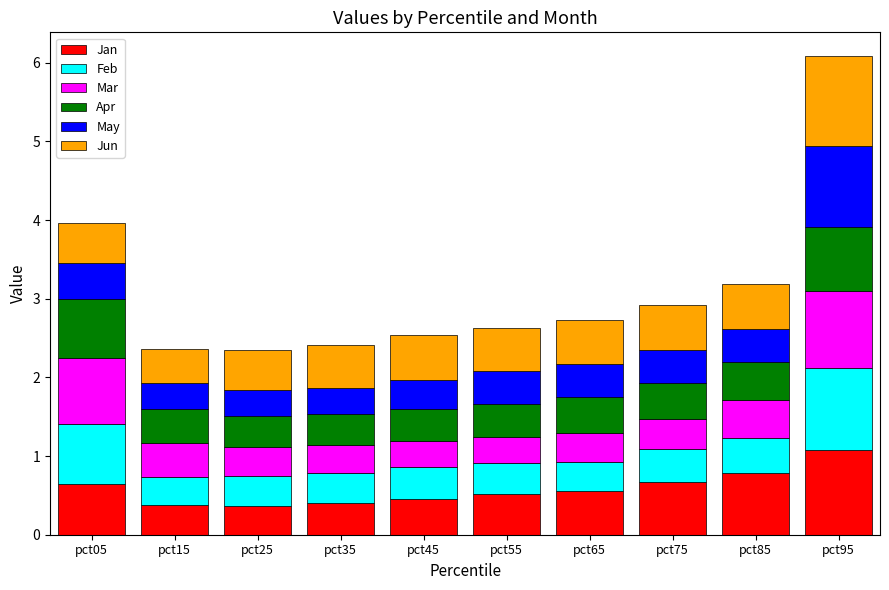

What is the minimum value for Jan?

0.4